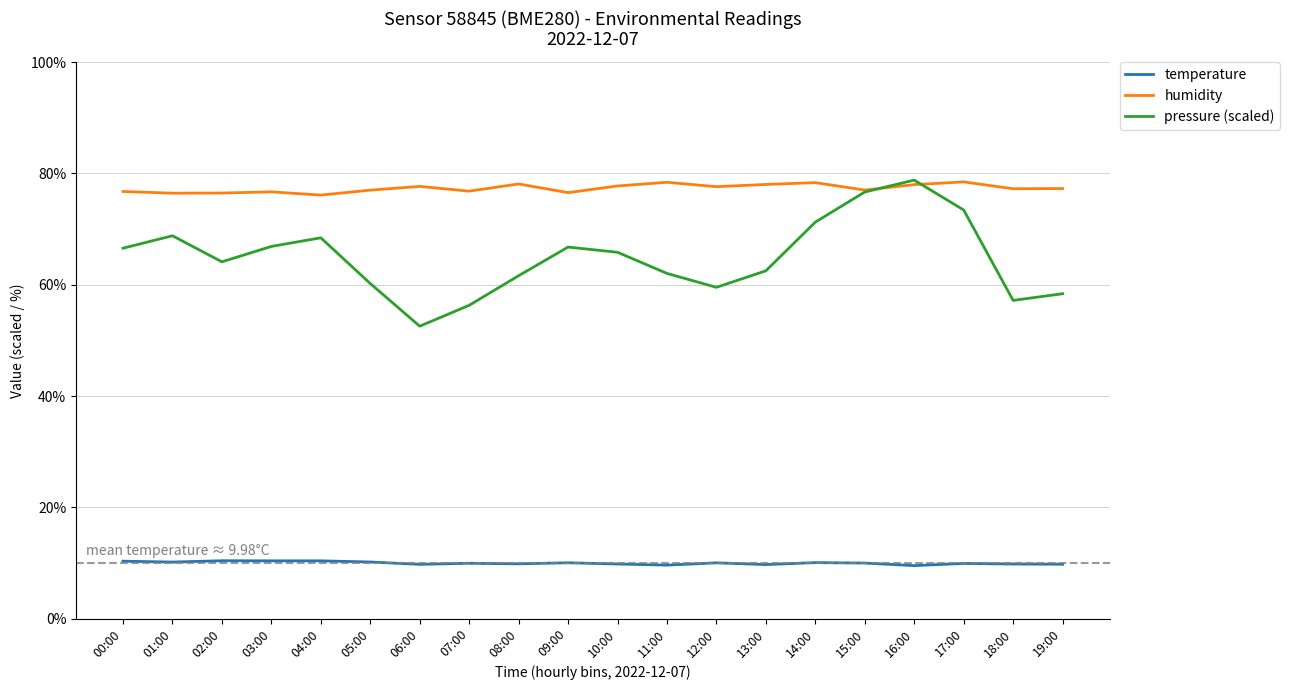

Is it true that humidity equals 76.8 at 00:00?

True